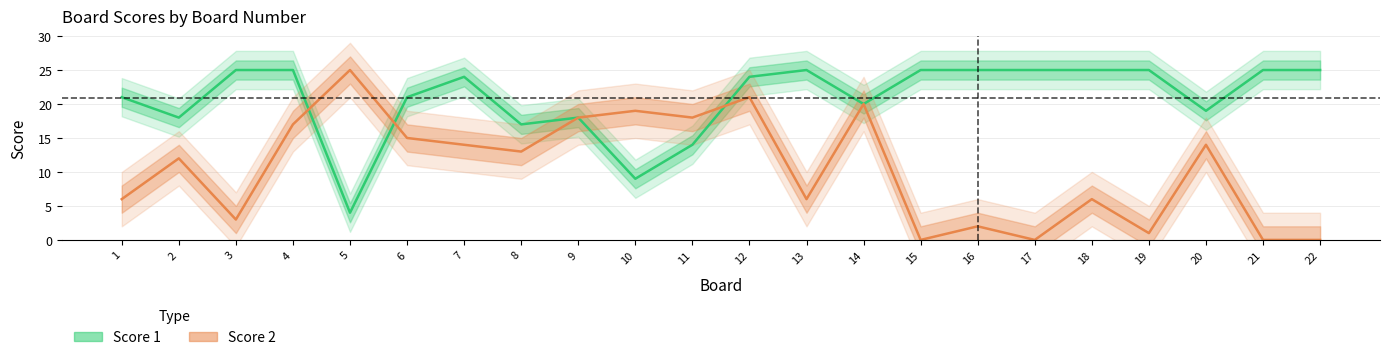

What is the difference between the maximum and minimum values in the Score 1 series?

21